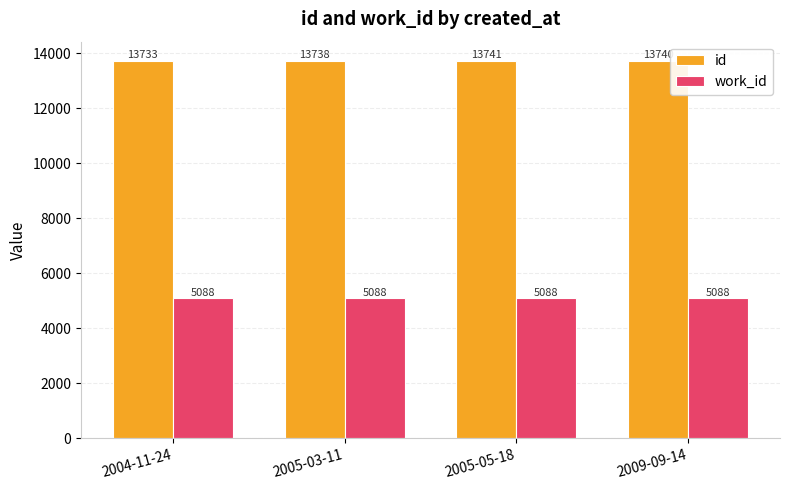

What is the label of the 3rd bar from the left?

2005-05-18